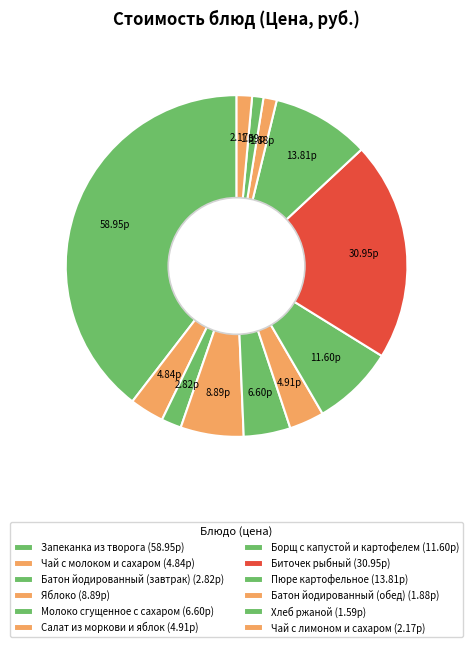

How many segments does this pie chart have?

12